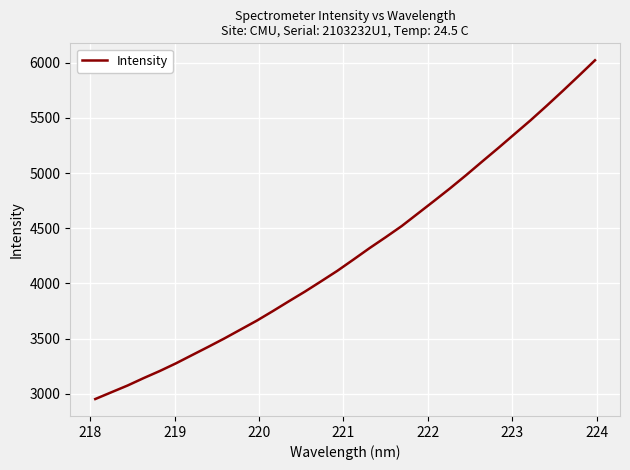

What is the maximum value shown in the chart?

6022.2